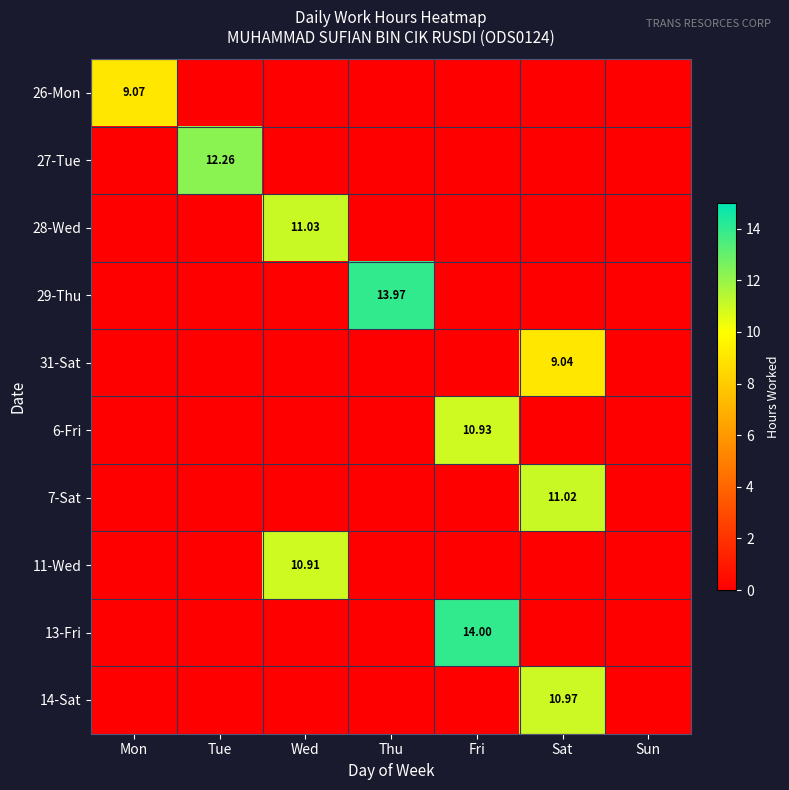

What is the difference between the maximum and minimum values in the 14-Sat series?

11.0